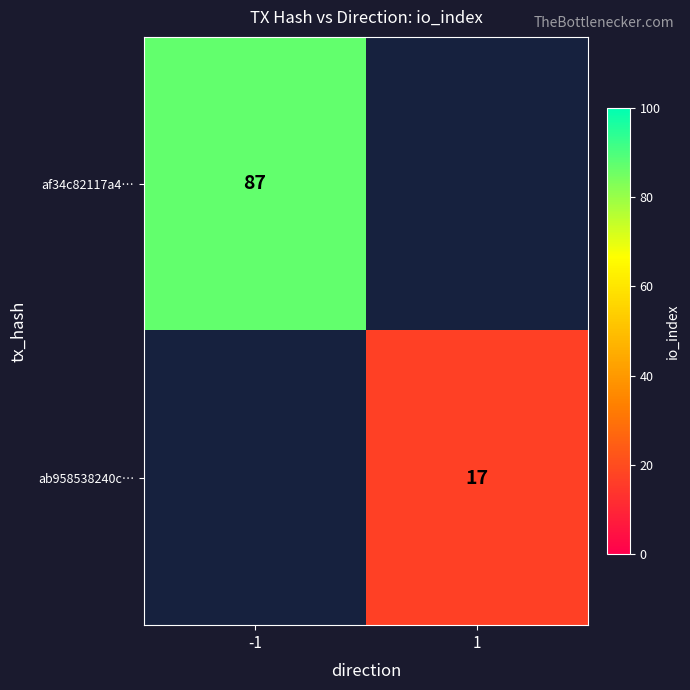

True or false: af34c82117a4… has a value of 24 at -1.

False